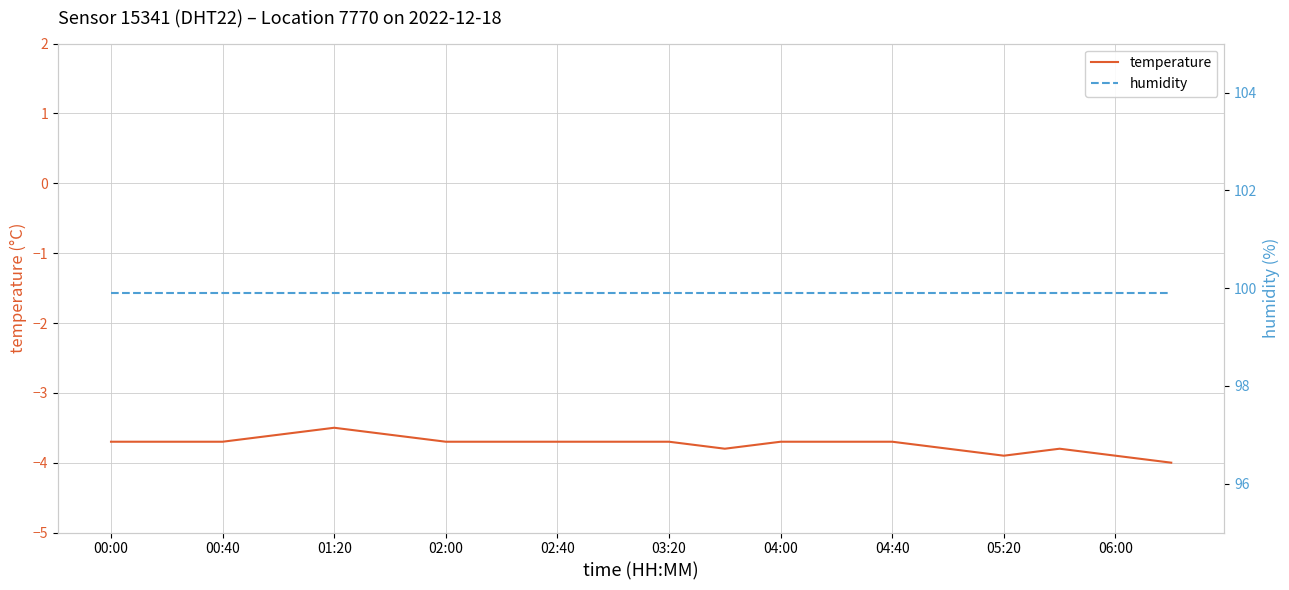

What is the highest value of the temperature series?

-3.5